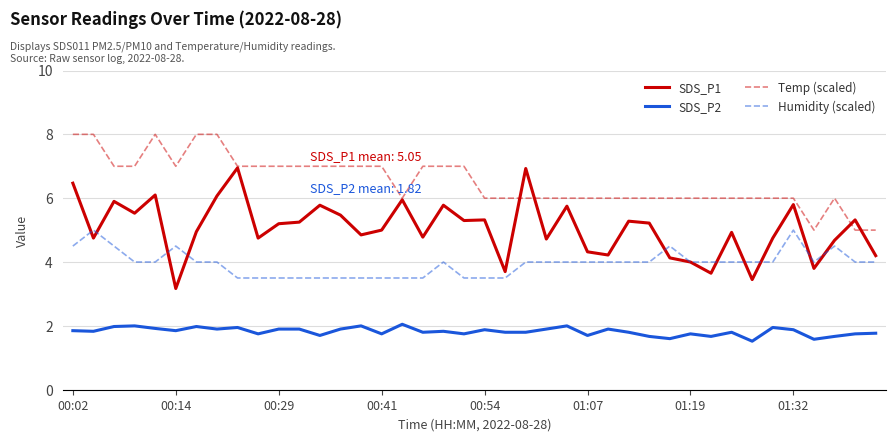

What is the smallest value displayed?

1.5